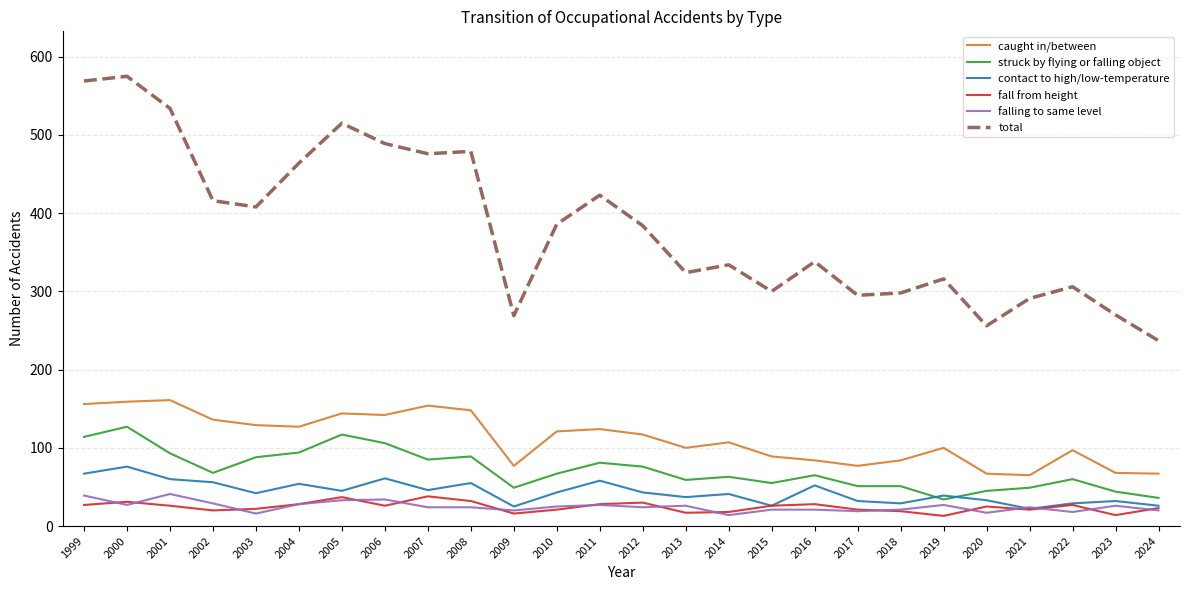

Which series has the widest spread of values?

total